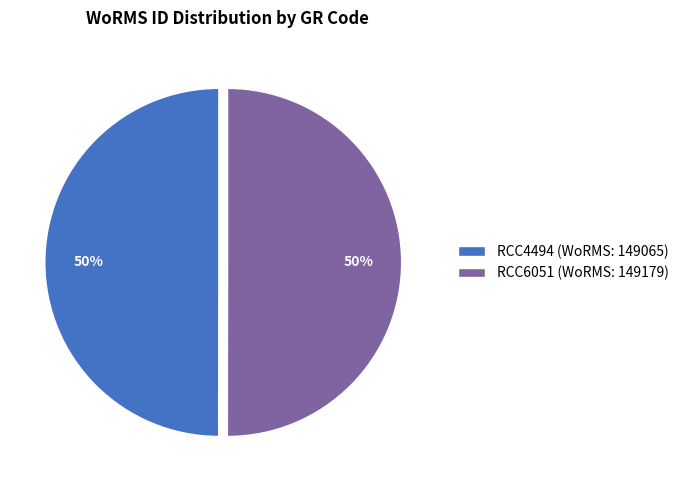

Combined, do RCC4494 and RCC6051 account for over 50%?

Yes